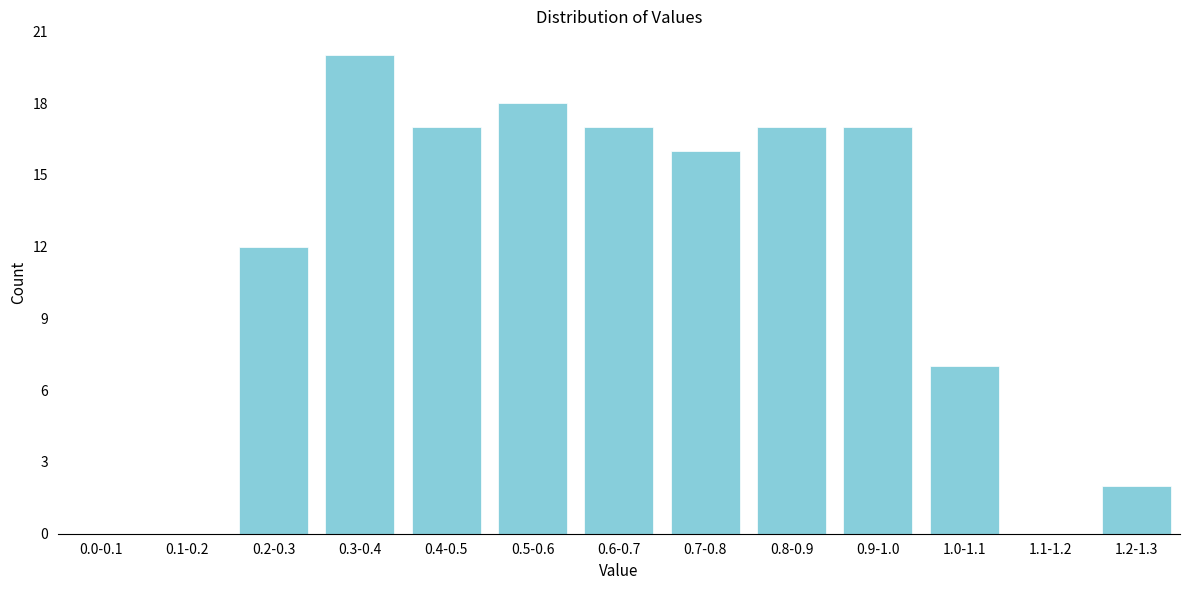

Reading right to left, extract all data points from this chart.

1.2-1.3=2	1.1-1.2=0	1.0-1.1=7	0.9-1.0=17	0.8-0.9=17	0.7-0.8=16	0.6-0.7=17	0.5-0.6=18	0.4-0.5=17	0.3-0.4=20	0.2-0.3=12	0.1-0.2=0	0.0-0.1=0